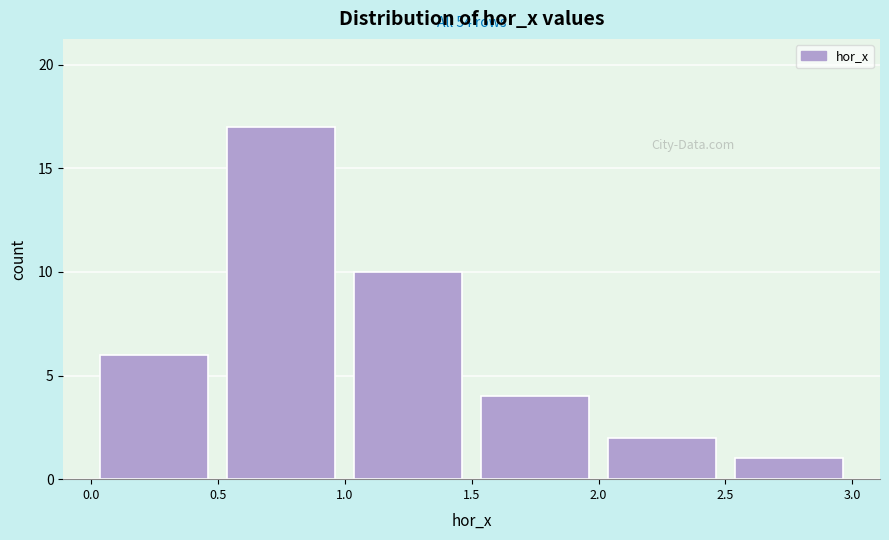

Which range on the x-axis has the tallest bar?

0.5 to 1.0